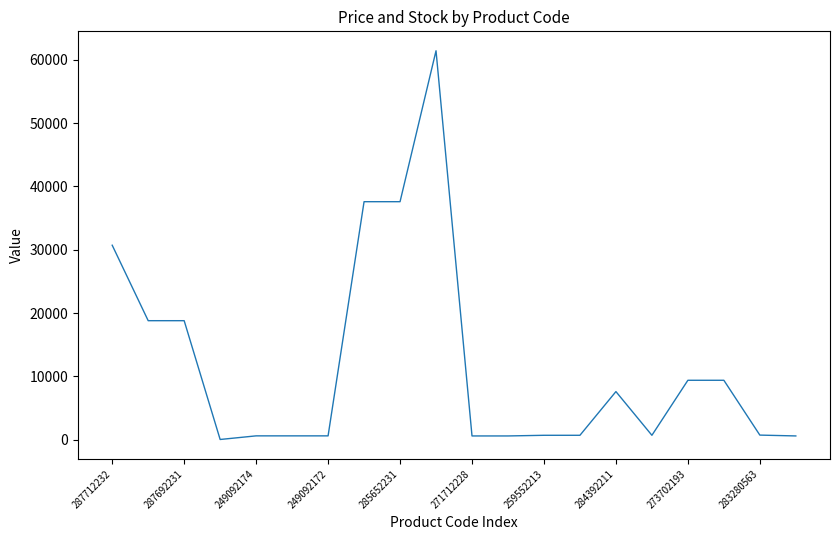

What is the maximum value shown in the chart?

61434.3